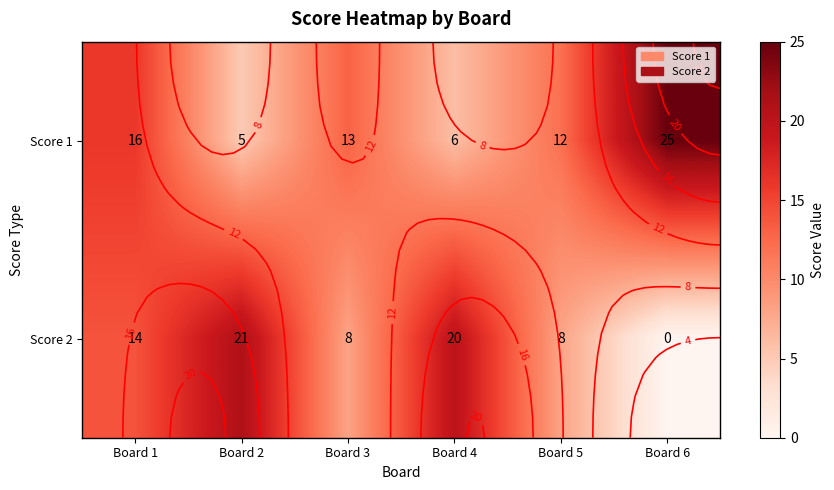

At which label does Score 2 first exceed 14?

Board 2